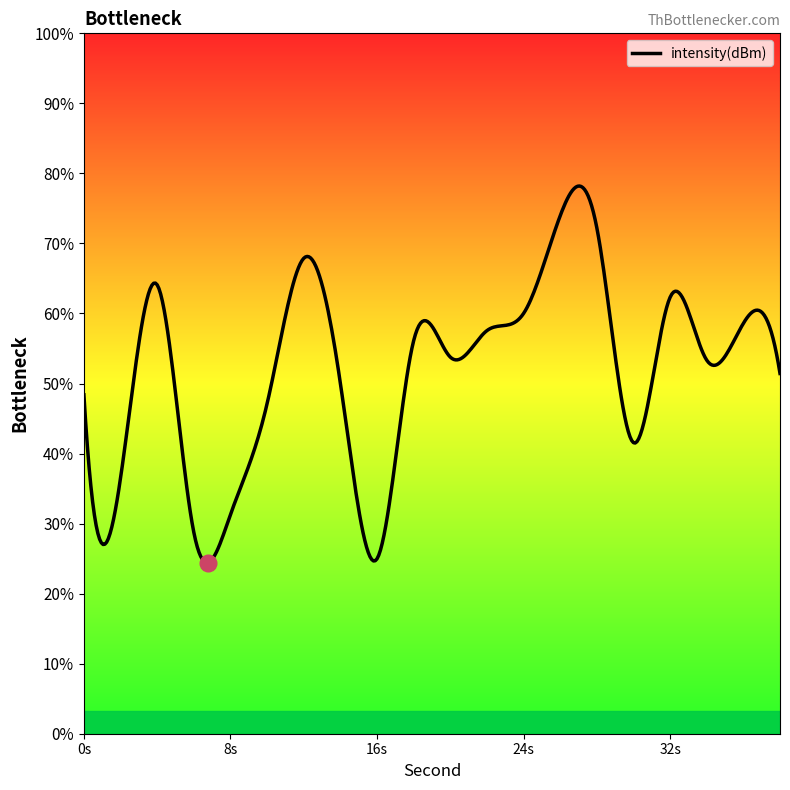

How many lines are shown in the chart?

1